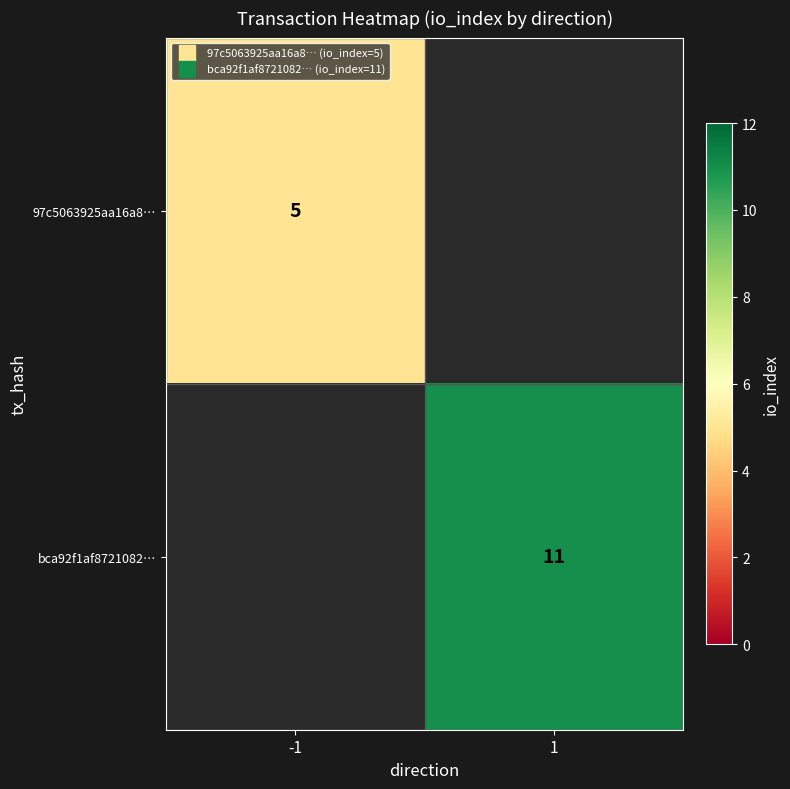

List the series in order of their overall mean, lowest first.

97c5063925aa16a8…, bca92f1af8721082…